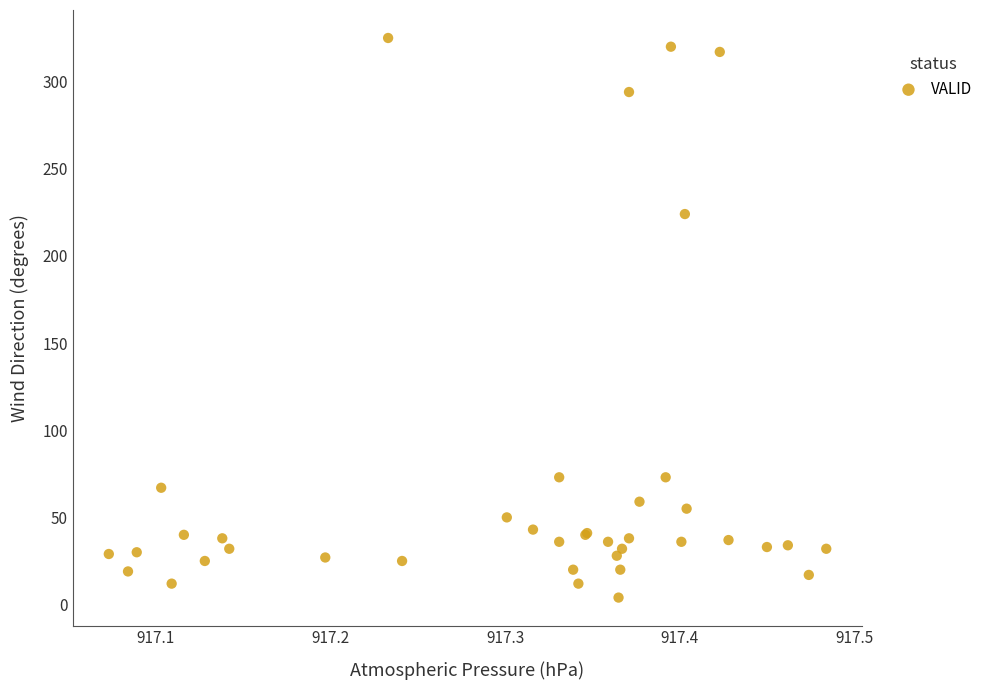

What Y value in the scatter plot is closest to 164?

224